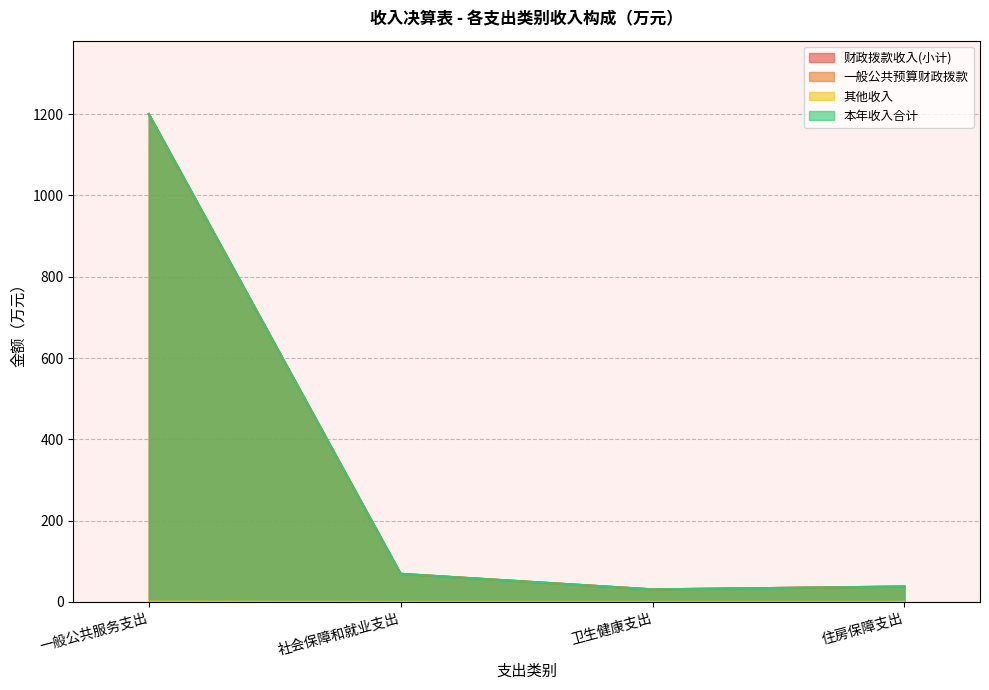

Between 社会保障和就业支出 and 一般公共服务支出, which is larger?

一般公共服务支出